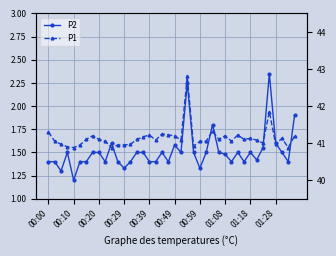

What is the difference between the P2 values at 33 and 37?

0.1